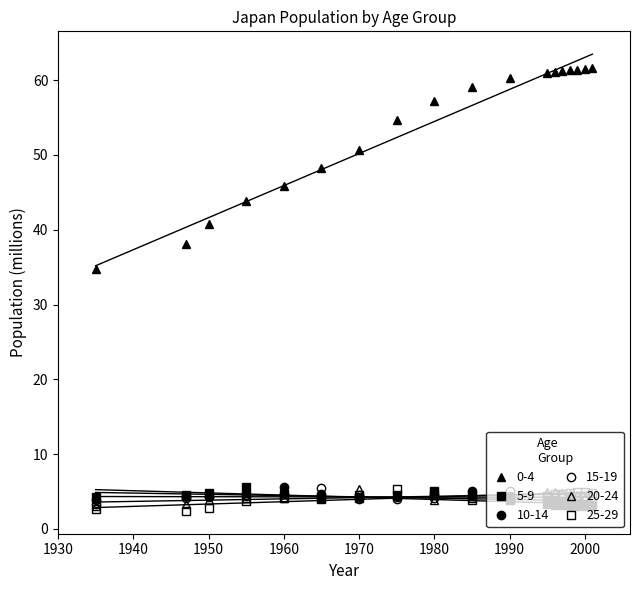

How many interior local peaks does the 15-19 series have?

2